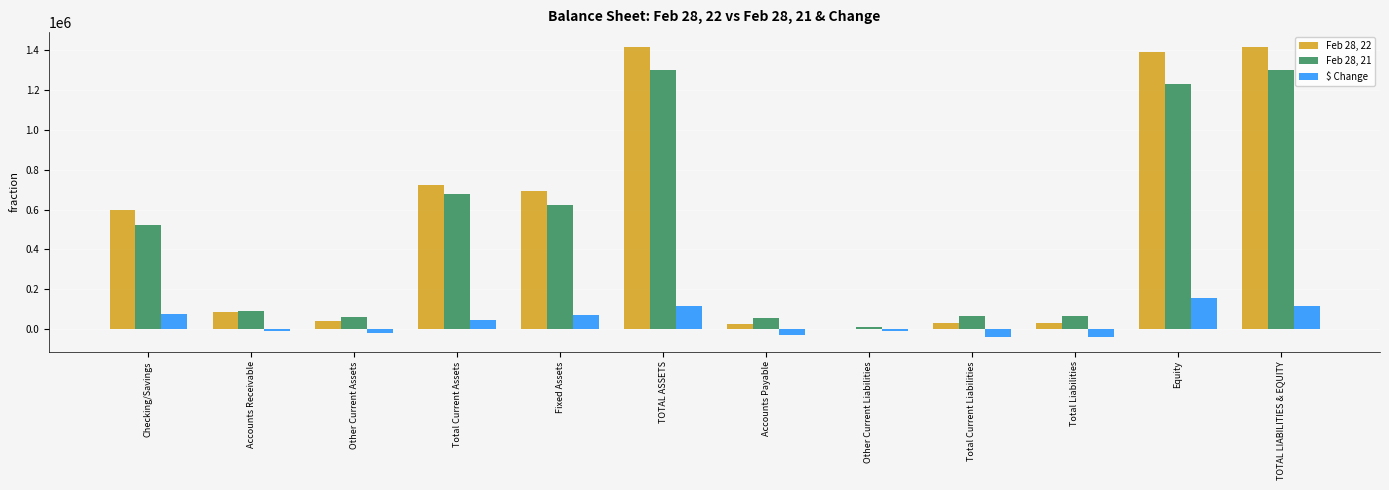

What is the average value of the $ Change series?

36643